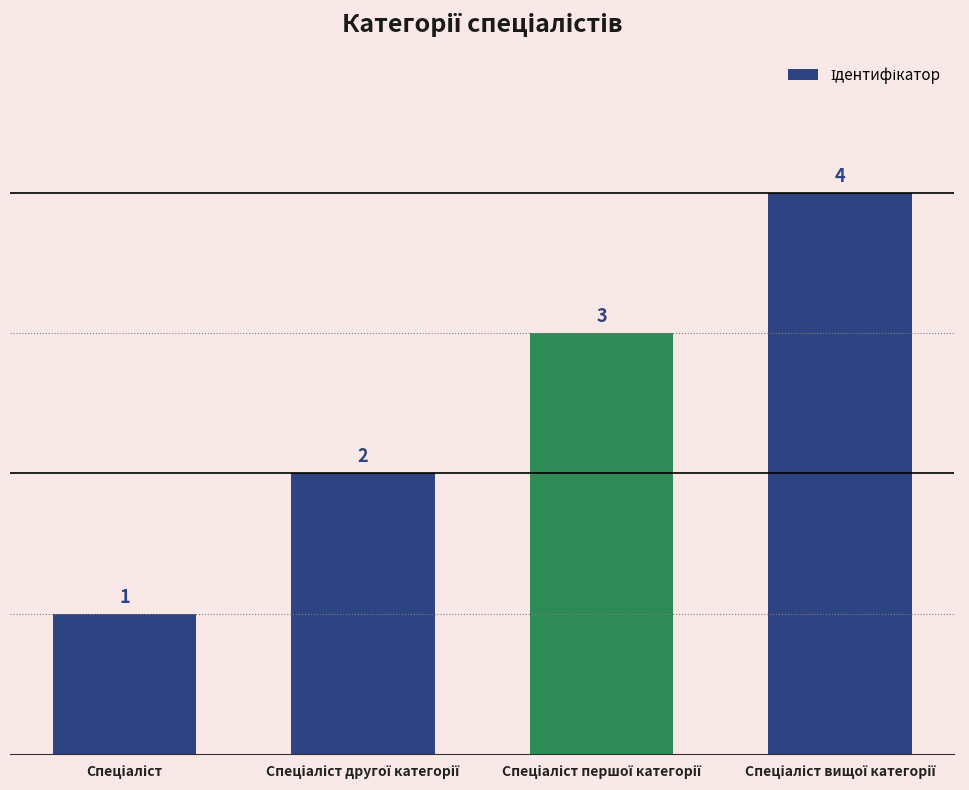

What is the maximum value shown in the chart?

4